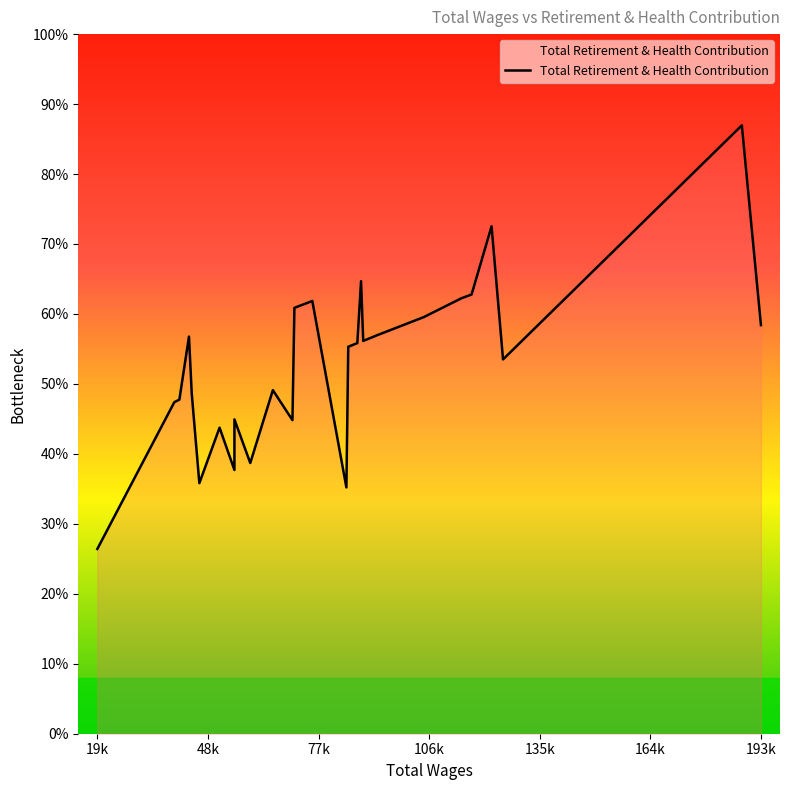

What is the sum of all values?

645677